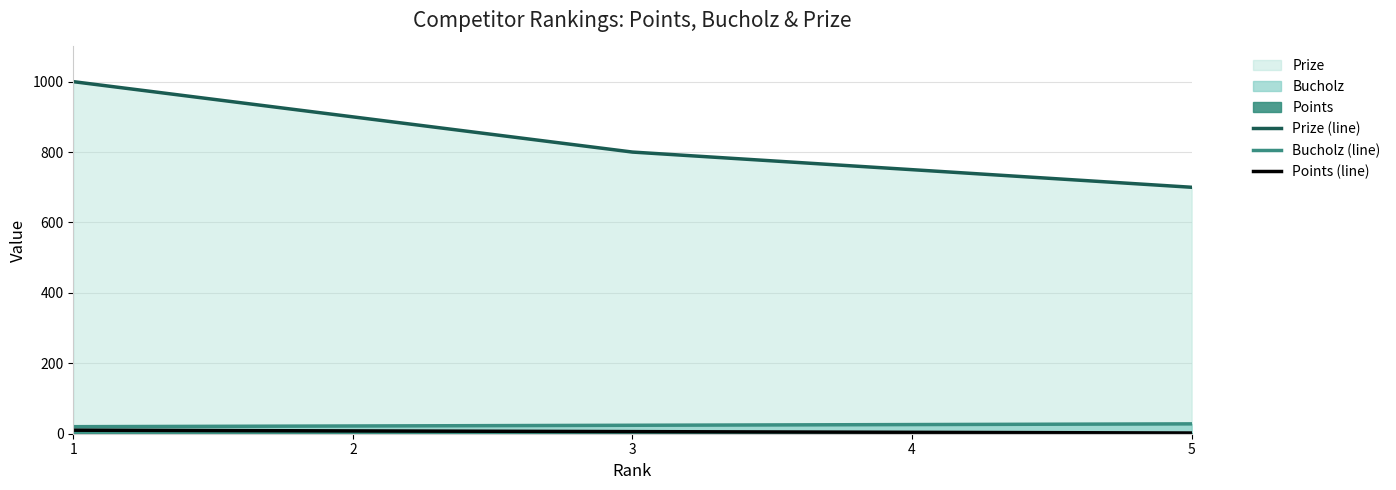

Reading right to left, list all the values displayed in this chart.

Prize (line): 5=700	4=750	3=800	2=900	1=1000
Bucholz (line): 5=28	4=26	3=24	2=22	1=20
Points (line): 5=2	4=4	3=6	2=8	1=10